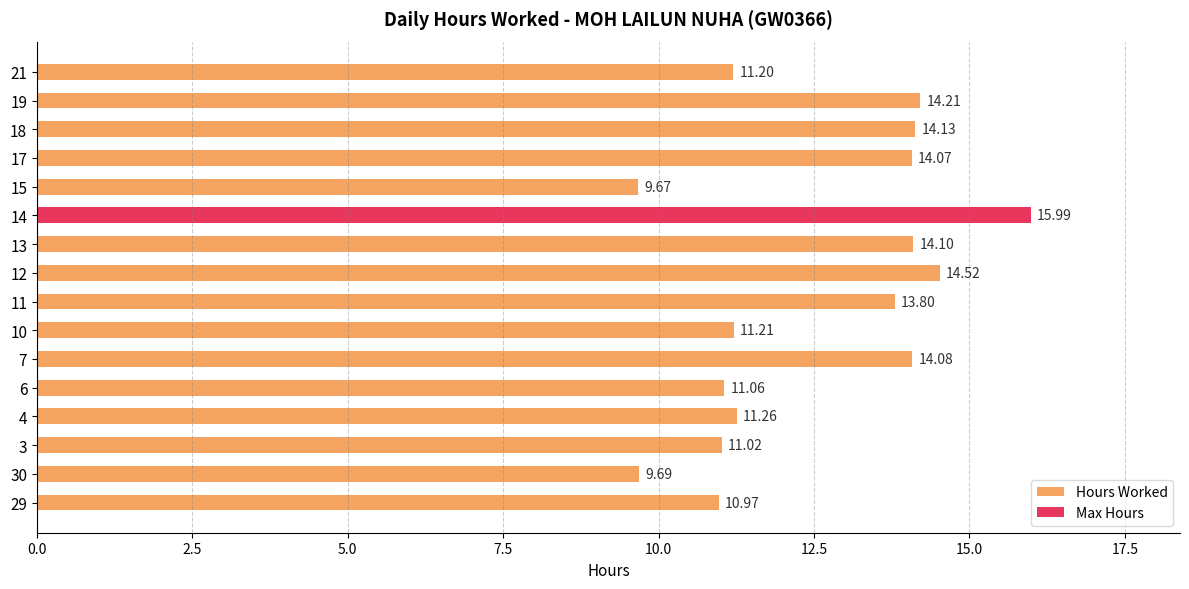

Does the chart contain stacked bars?

No